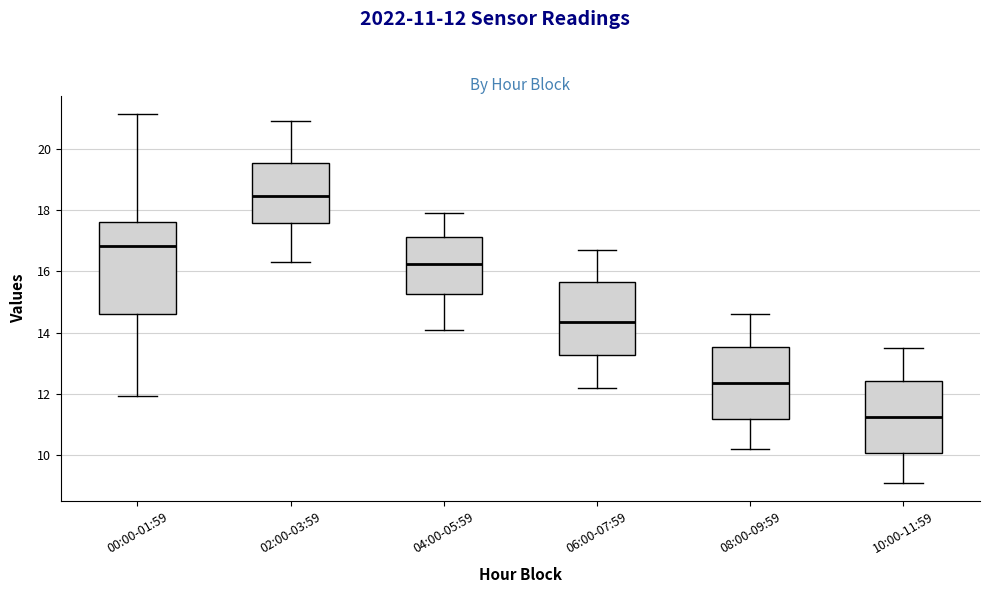

Reading left to right, read every box against the y-axis: the position of its median line, the range the box covers, and the ends of its whiskers. The values are not printed on the chart, so give them approximately, as read against the axis.

00:00-01:59: median 16.8, box 14.6 to 17.6, whiskers 12.0 to 21.2
02:00-03:59: median 18.4, box 17.6 to 19.6, whiskers 16.4 to 21.0
04:00-05:59: median 16.2, box 15.2 to 17.2, whiskers 14.2 to 18.0
06:00-07:59: median 14.4, box 13.2 to 15.6, whiskers 12.2 to 16.8
08:00-09:59: median 12.4, box 11.2 to 13.6, whiskers 10.2 to 14.6
10:00-11:59: median 11.2, box 10.0 to 12.4, whiskers 9.2 to 13.6